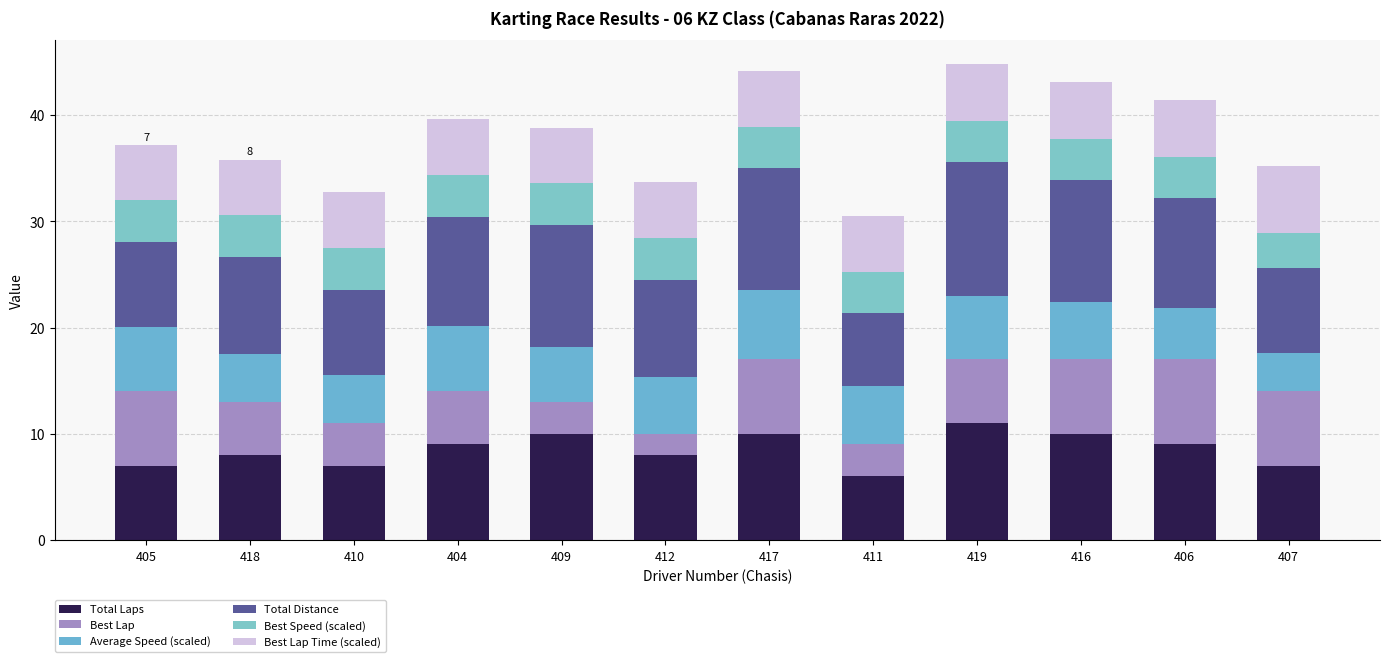

Where does the Best Lap series first go above 6?

405